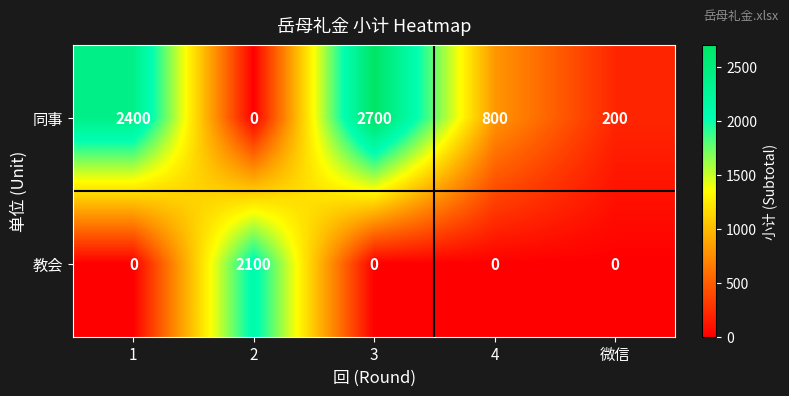

What is the greatest value displayed?

2700